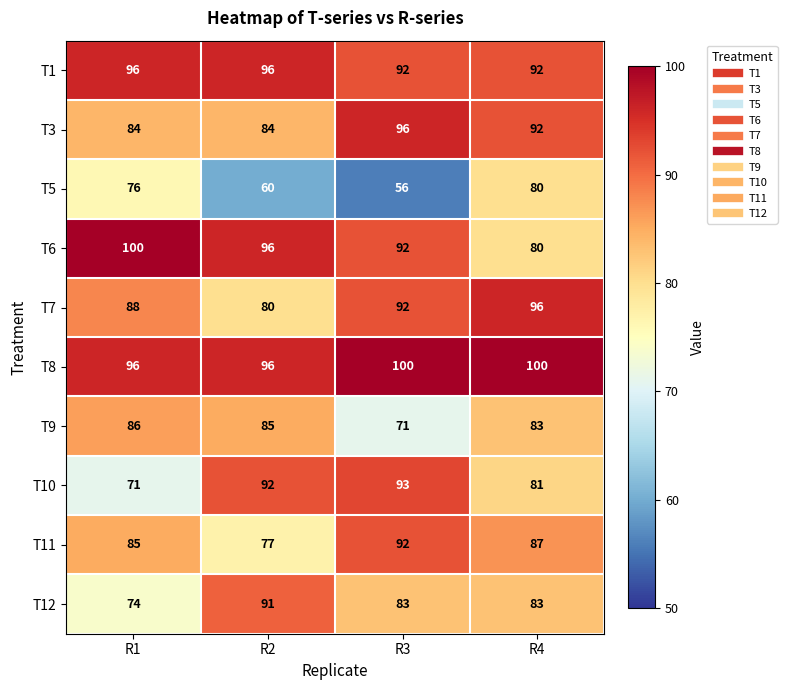

What is the difference between the highest and lowest values at R1?

29